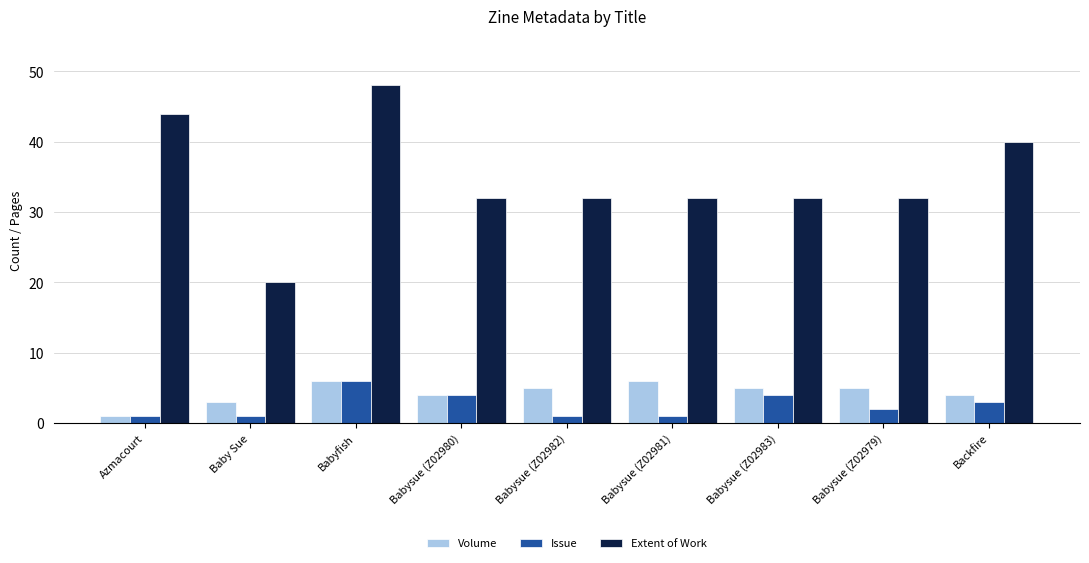

What is the difference between the maximum and minimum values in the Extent of Work series?

28